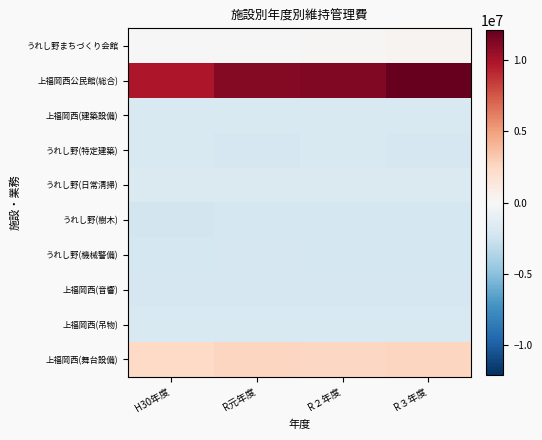

What is the minimum value shown in the chart?

-2186946.2